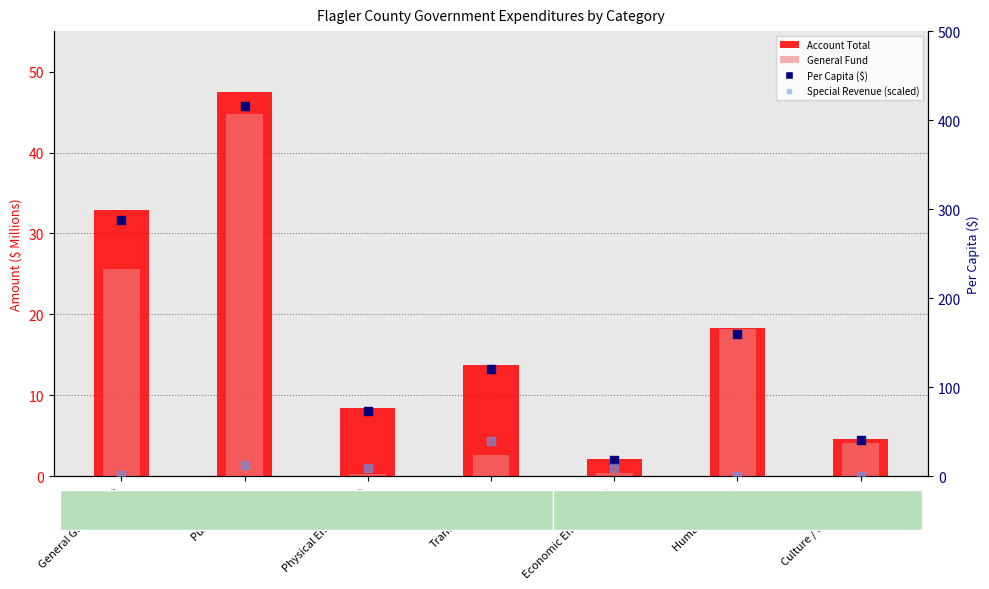

At which category is the sum across all series the highest?

Public Safety